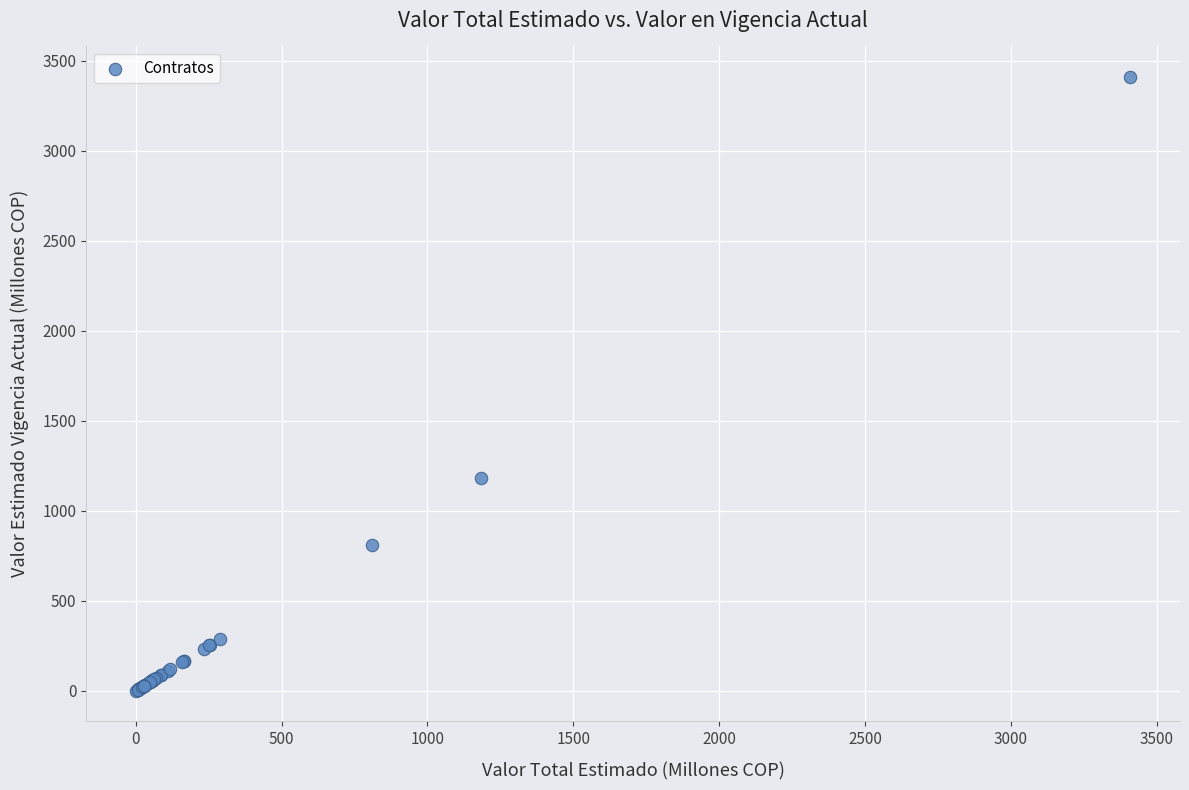

What Y value in the scatter plot is closest to 1705?

1184.5